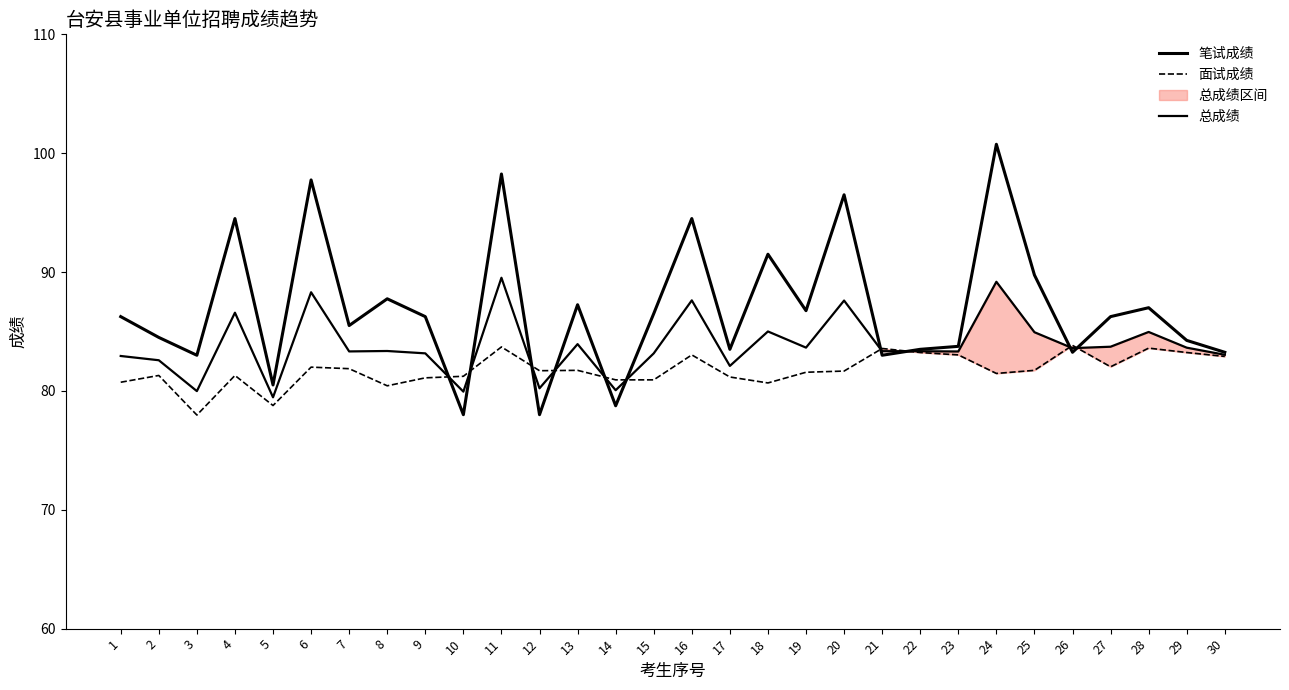

Is the value of 总成绩 at 26 greater than the value of 笔试成绩 at 13?

No